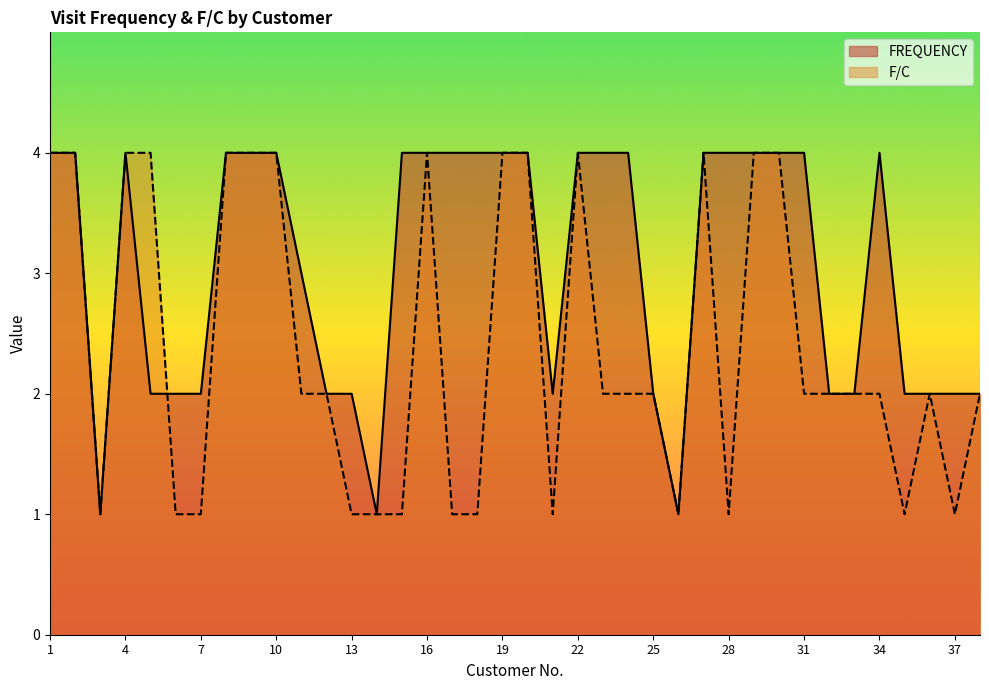

What is the difference between the maximum and second lowest values in the FREQUENCY series?

3